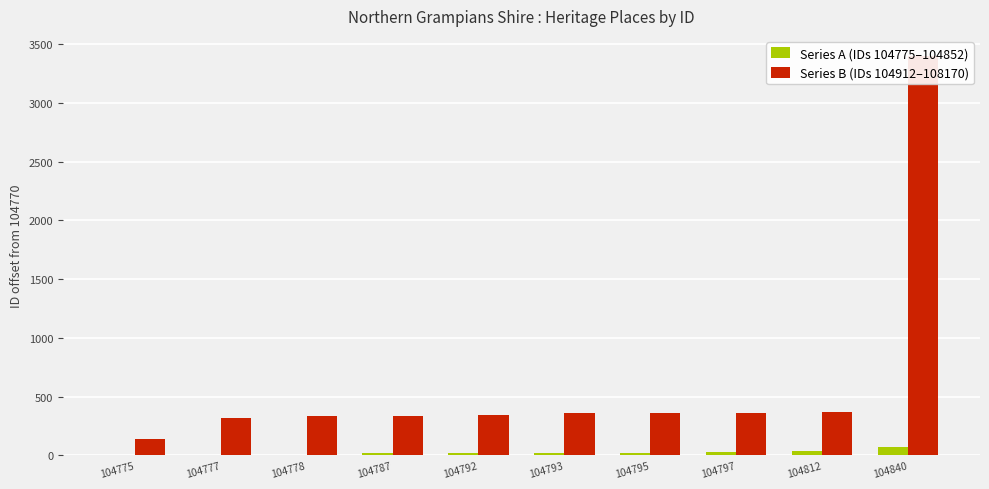

Rank the series by their average value, from lowest to highest.

Series A (IDs 104775–104852), Series B (IDs 104912–108170)